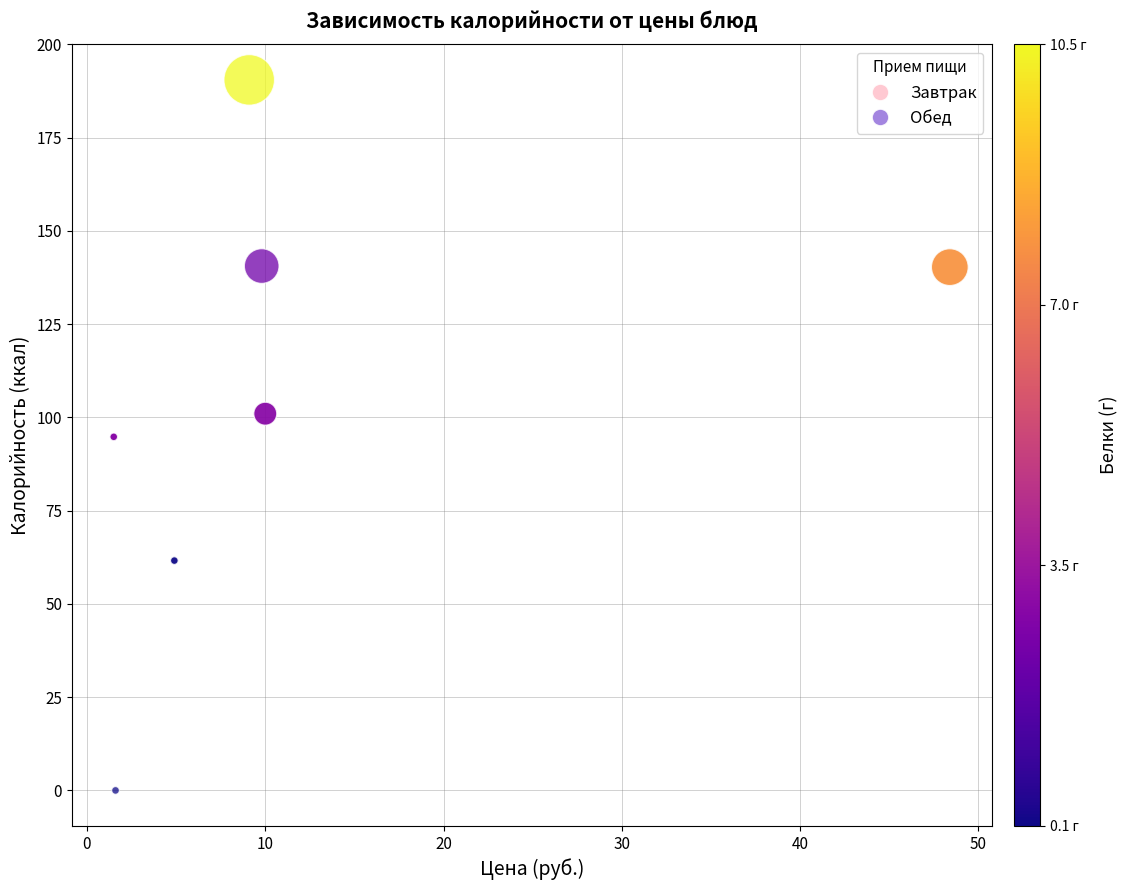

What are all the series names shown in the legend?

Завтрак, Обед